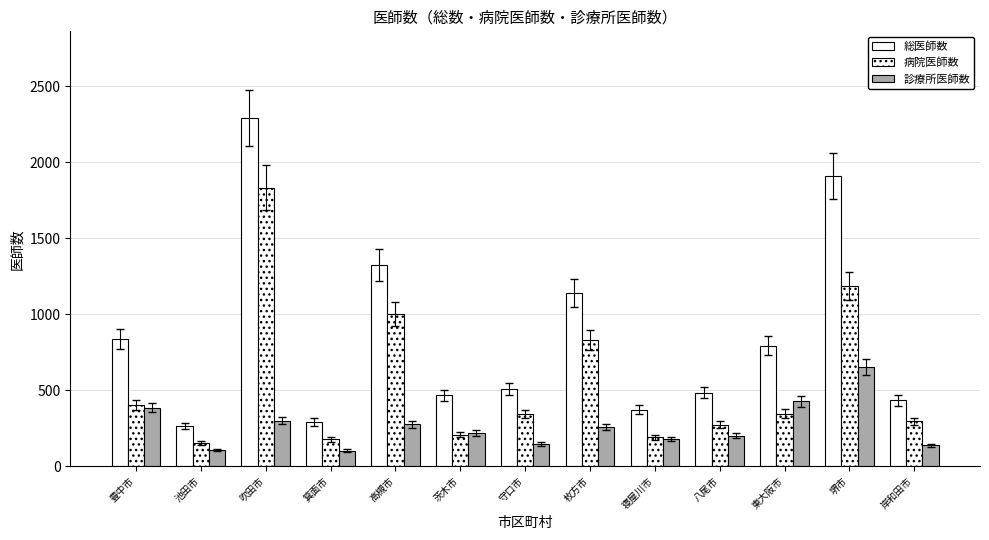

Where does the 診療所医師数 series first go above 217?

豊中市